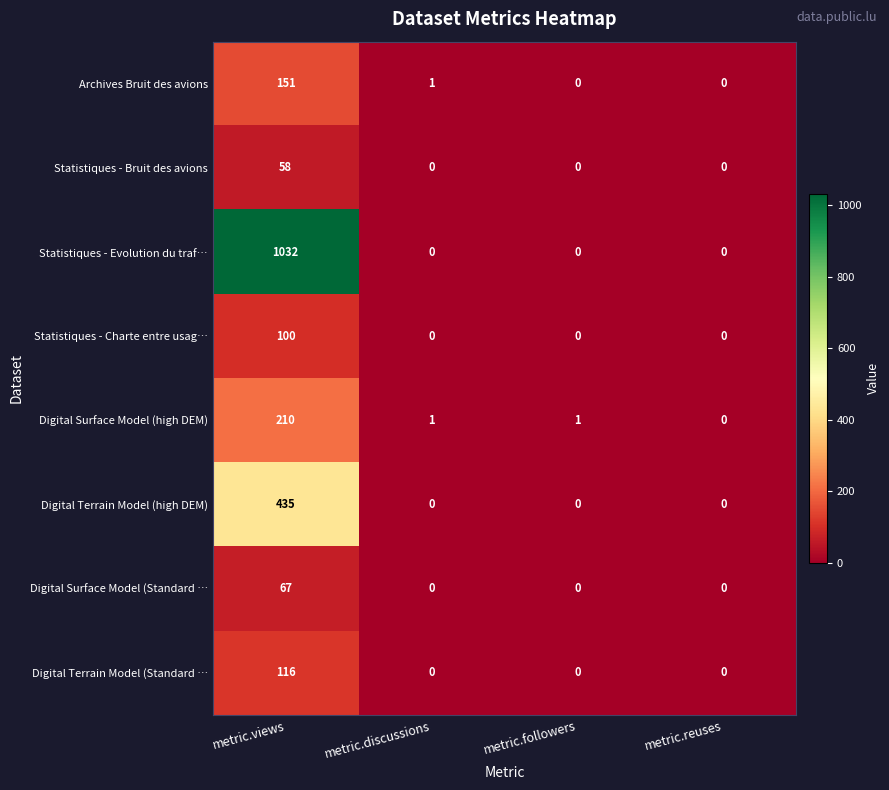

Which series changed the most between metric.views and metric.reuses?

Statistiques - Evolution du traf…